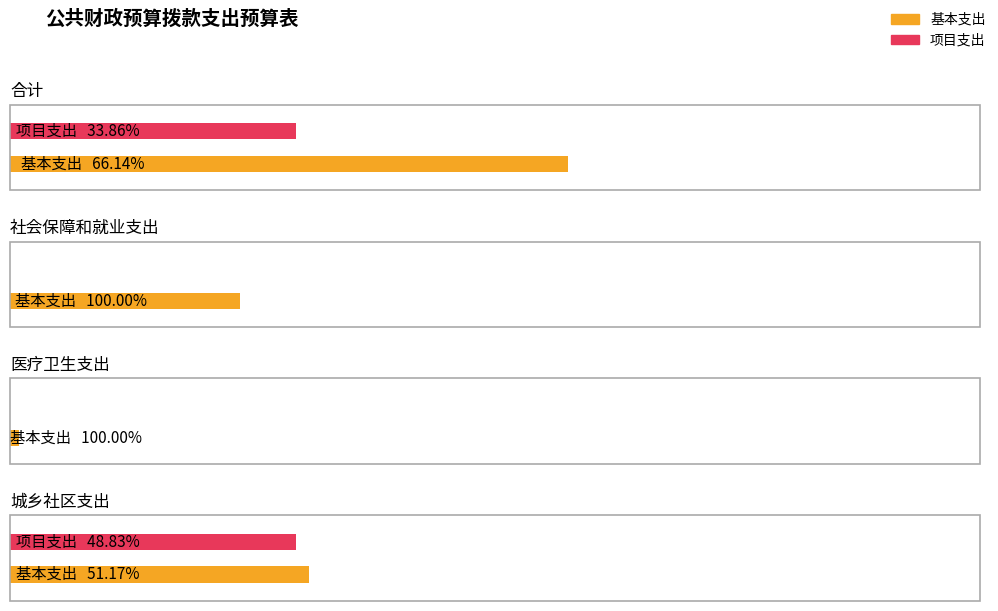

What are all the series names shown in the legend?

基本支出, 项目支出